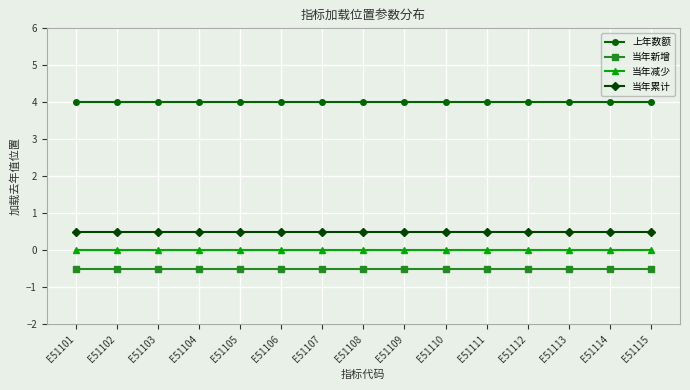

How many lines are shown in the chart?

4